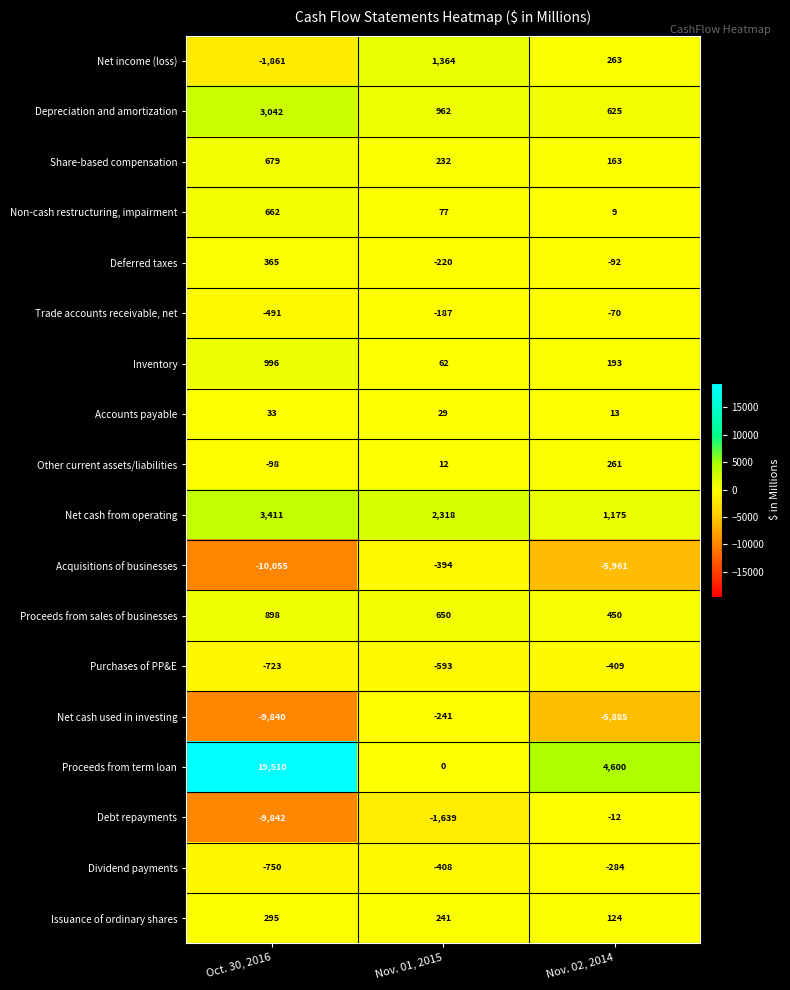

What is the greatest value displayed?

19510